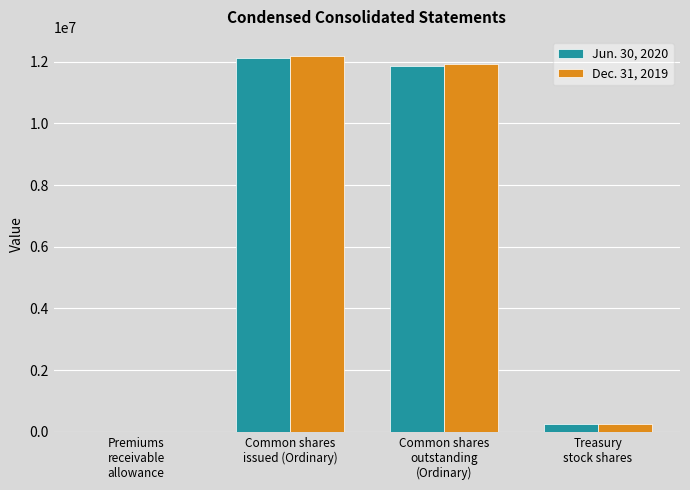

What is the greatest value displayed?

12198319